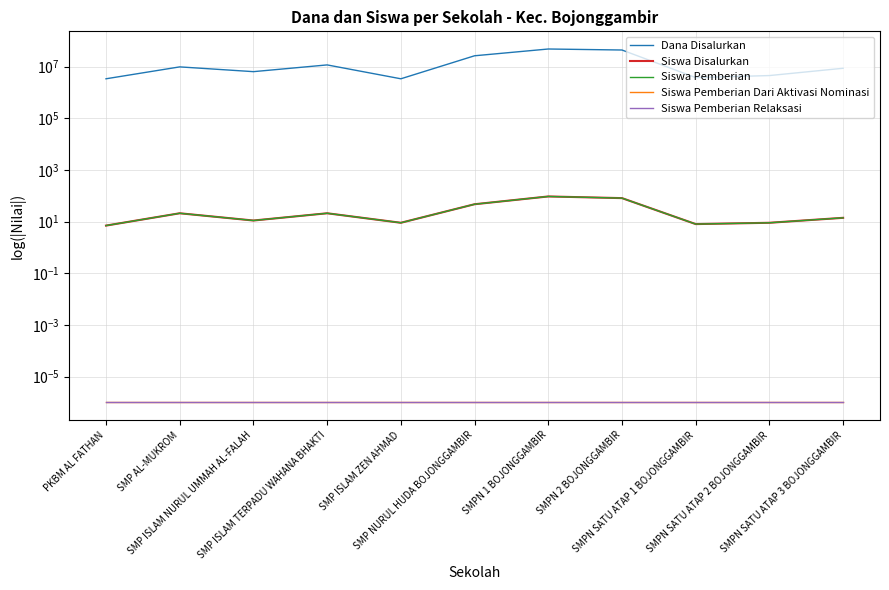

What is the spread (max minus min) of values at SMP ISLAM NURUL UMMAH AL-FALAH?

6375000.0